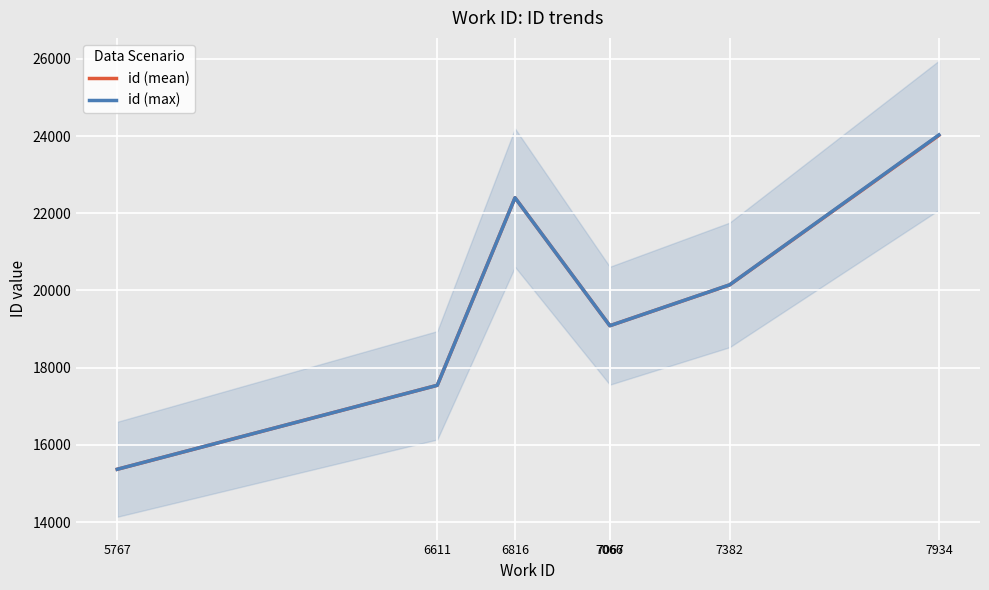

The id (max) series shows 33503.1 at 7067. True or false?

False